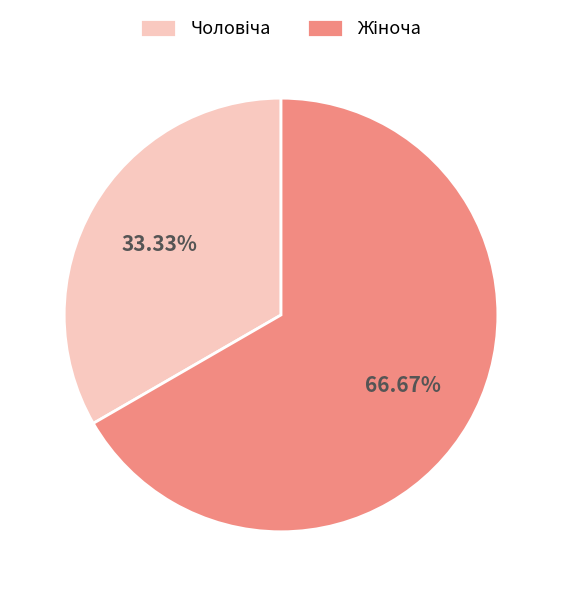

Is there a majority slice in this chart?

Yes